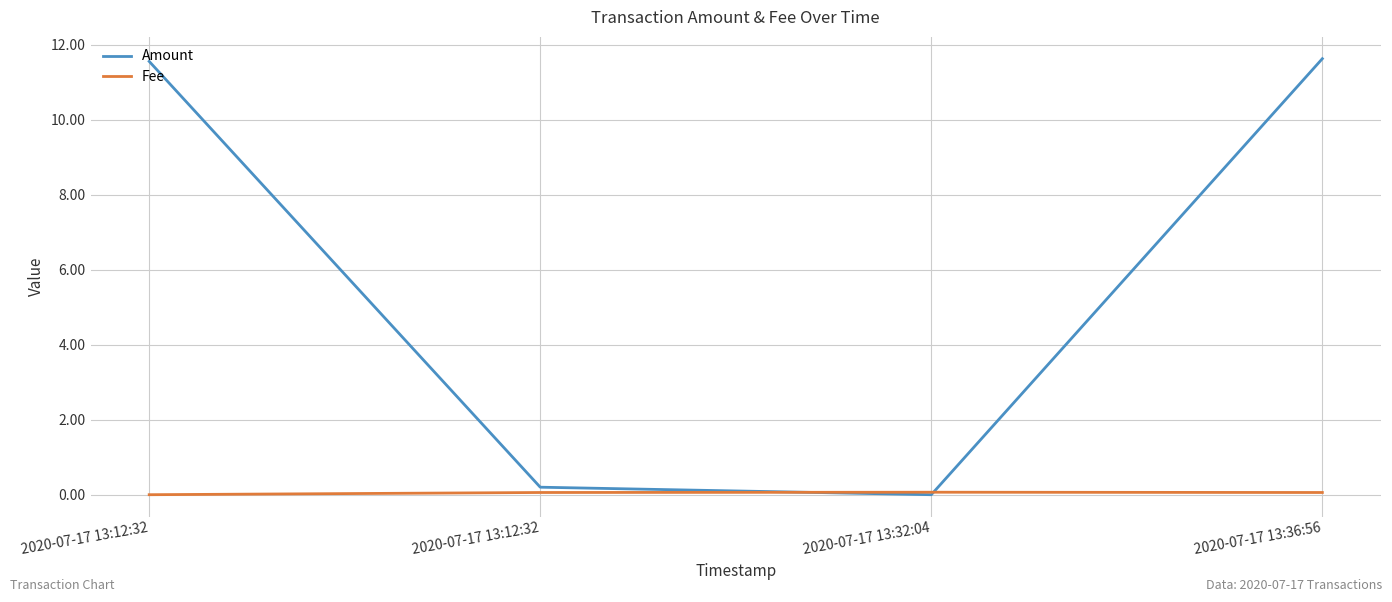

At which label is Fee closest to 0?

2020-07-17 13:12:32